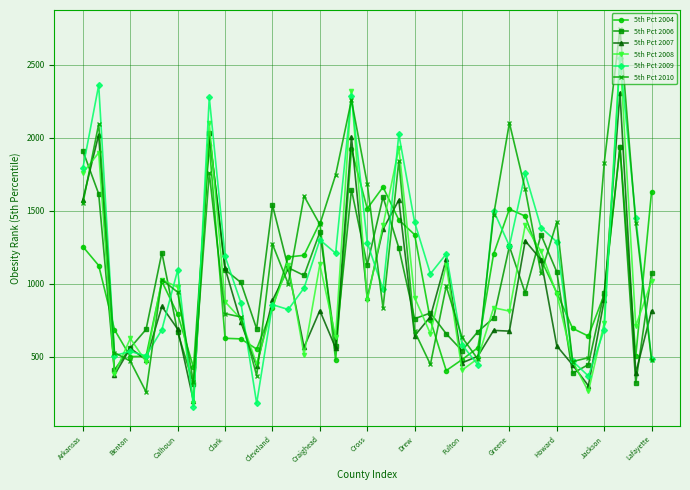

What is the highest value of the 5th Pct 2006 series?

2034